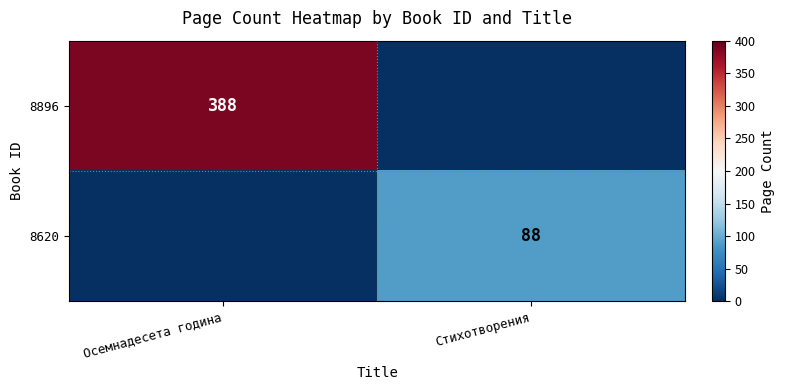

True or false: 8620 has a value of 22 at Стихотворения.

False